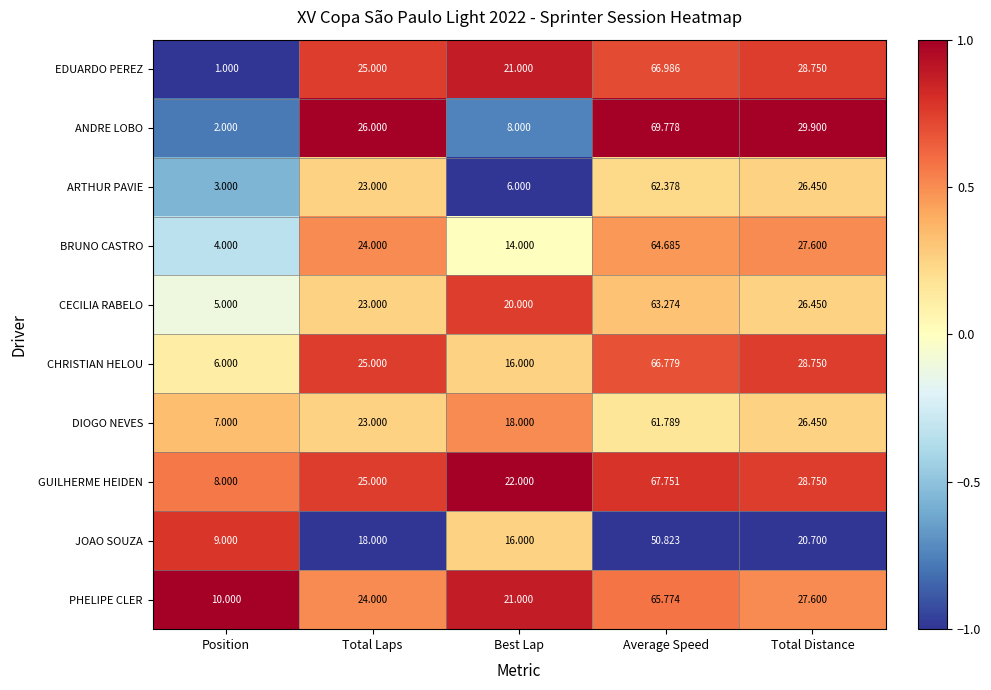

Where is ANDRE LOBO nearest to the value 35?

Total Distance